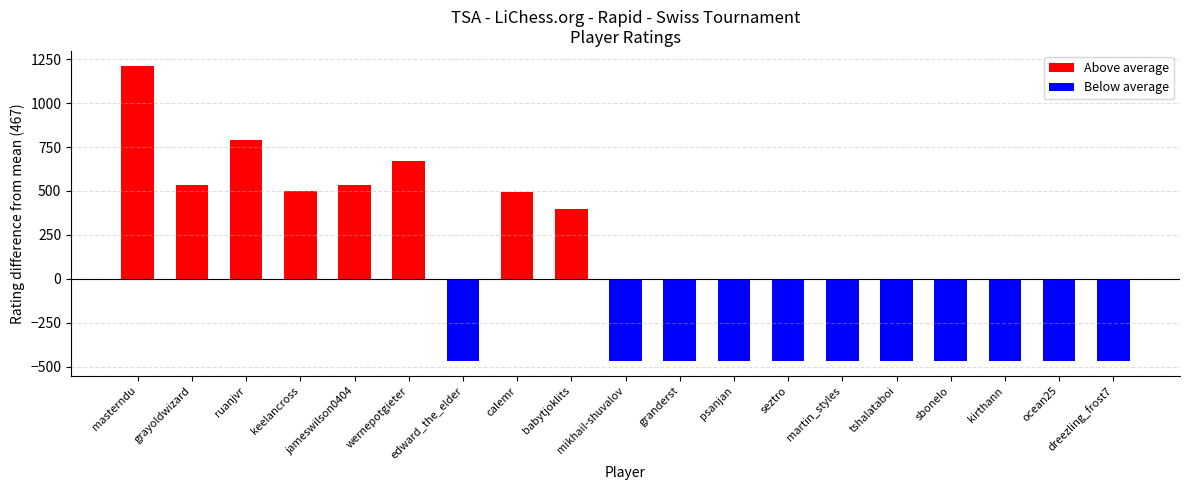

What is the label of the 15th bar from the right?

jameswilson0404